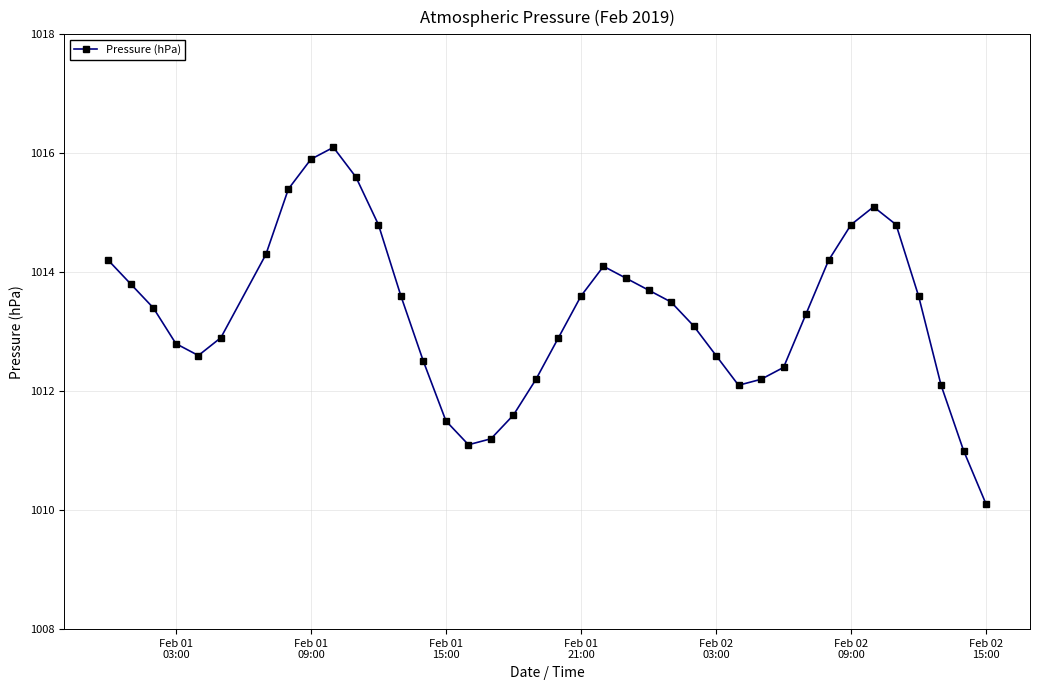

Reading left to right, list all the values displayed in this chart.

1014.2	1013.8	1013.4	1012.8	1012.6	1012.9	1014.3	1015.4	1015.9	1016.1	1015.6	1014.8	1013.6	1012.5	1011.5	1011.1	1011.2	1011.6	1012.2	1012.9	1013.6	1014.1	1013.9	1013.7	1013.5	1013.1	1012.6	1012.1	1012.2	1012.4	1013.3	1014.2	1014.8	1015.1	1014.8	1013.6	1012.1	1011.0	1010.1